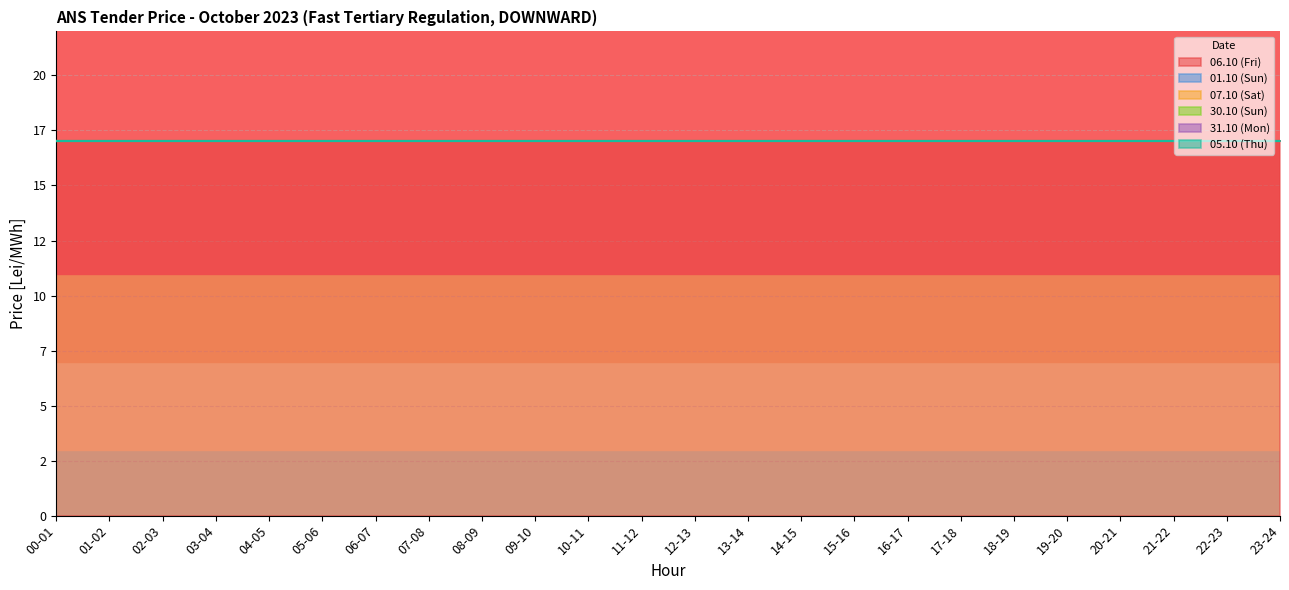

What is the label of the 13th point from the right?

11-12